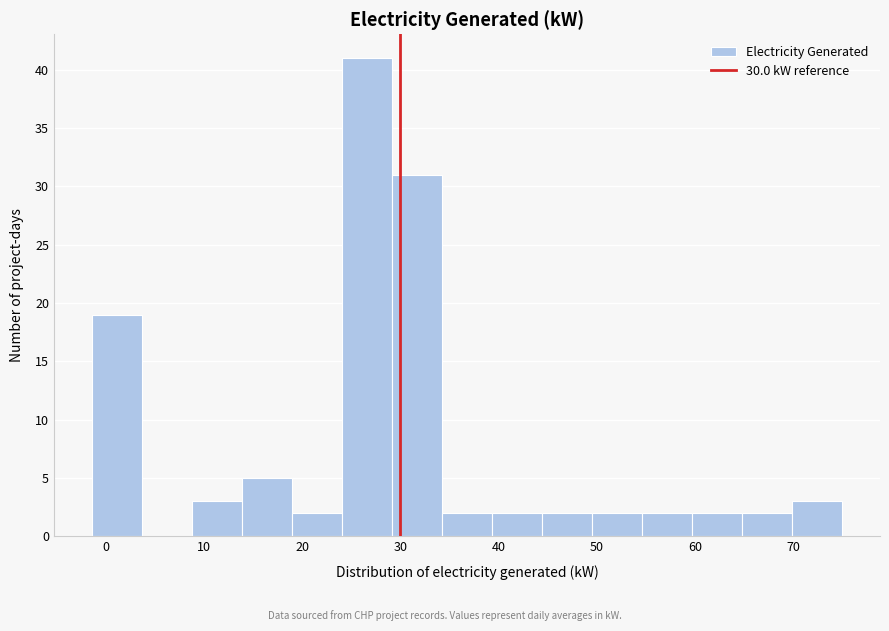

What is the height of the bar covering 70 to 75 on the x-axis? Neither the bar edges nor the heights are printed on the chart, so give them approximately, as read against the axes.

3